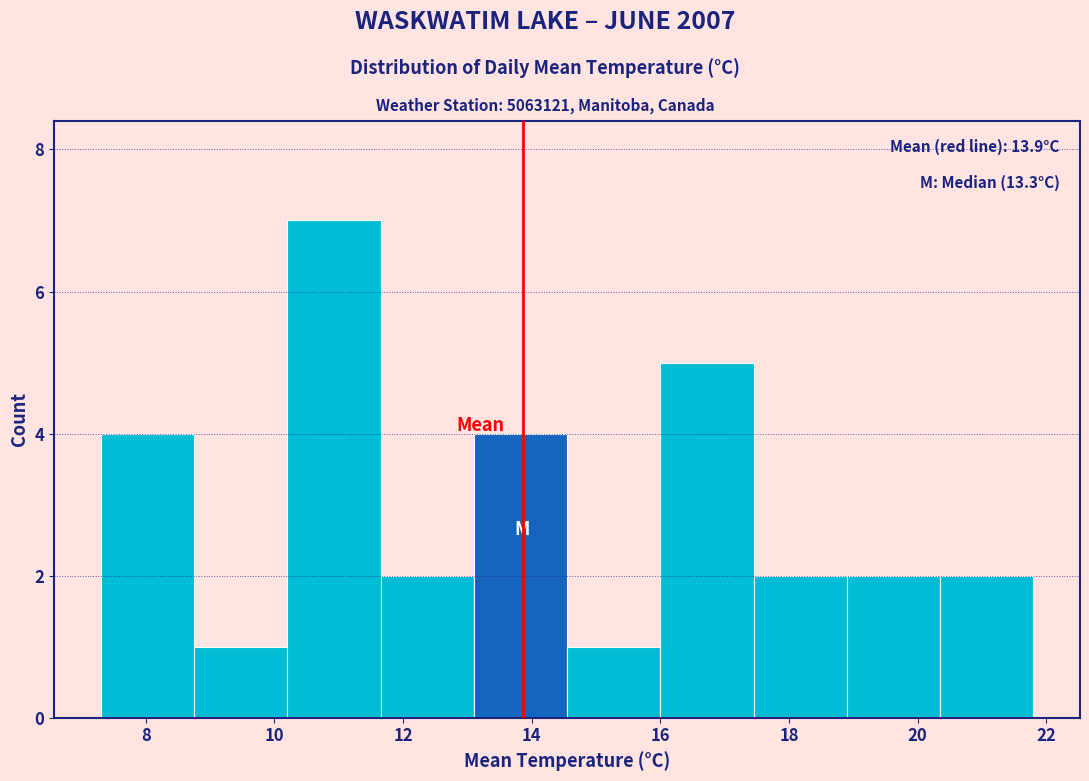

Over which range of the x-axis is the bar tallest?

10.20 to 11.65